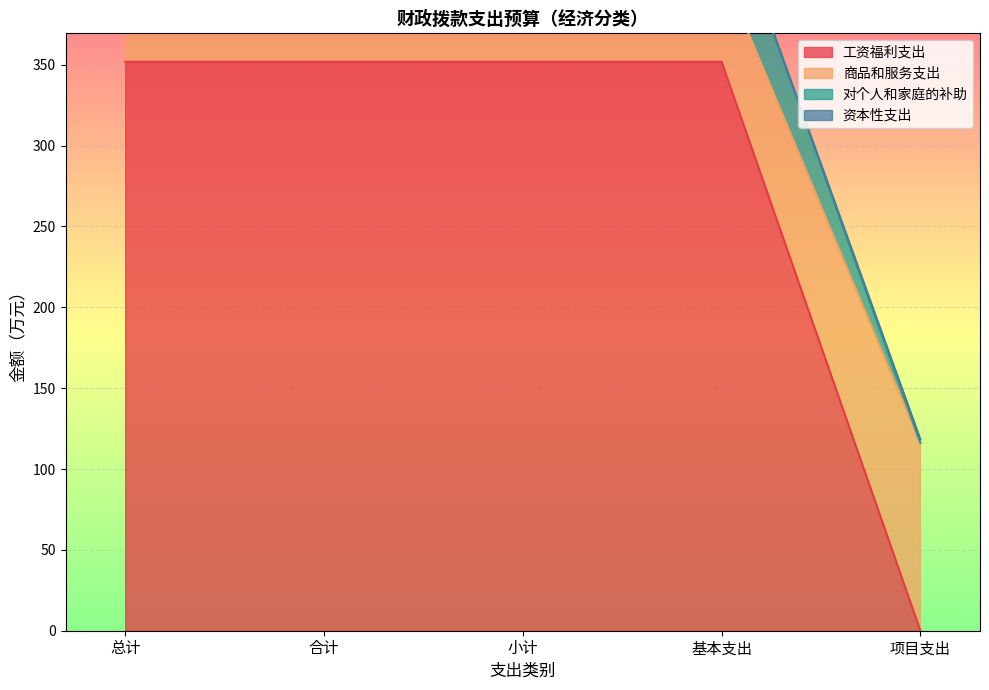

What is the sum of the 工资福利支出 values at 总计 and 基本支出?

703.7